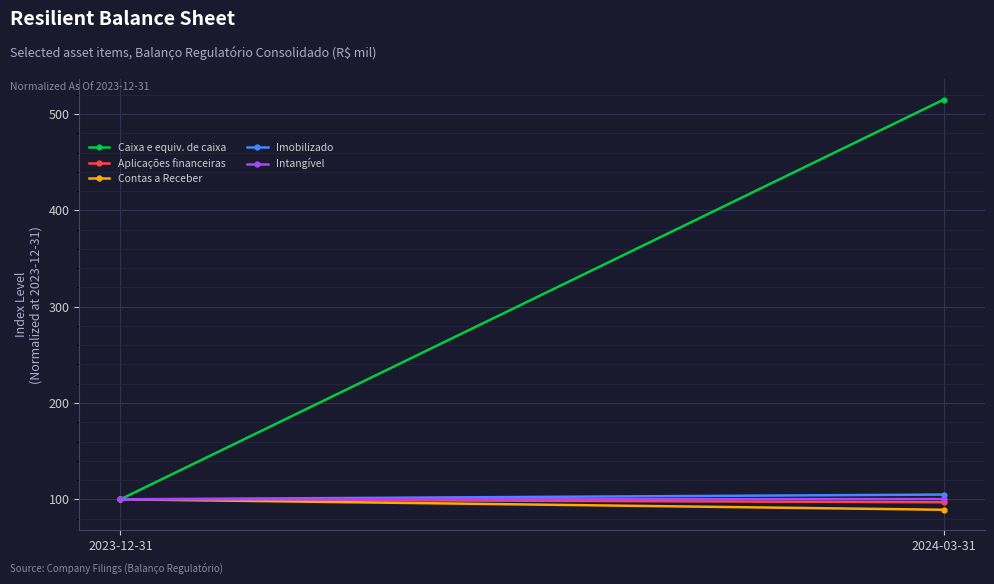

Reading right to left, what are all the values shown in this chart?

Caixa e equiv. de caixa: 2024-03-31=515.1	2023-12-31=100.0
Aplicações financeiras: 2024-03-31=96.9	2023-12-31=100.0
Contas a Receber: 2024-03-31=89.1	2023-12-31=100.0
Imobilizado: 2024-03-31=104.9	2023-12-31=100.0
Intangível: 2024-03-31=100.2	2023-12-31=100.0